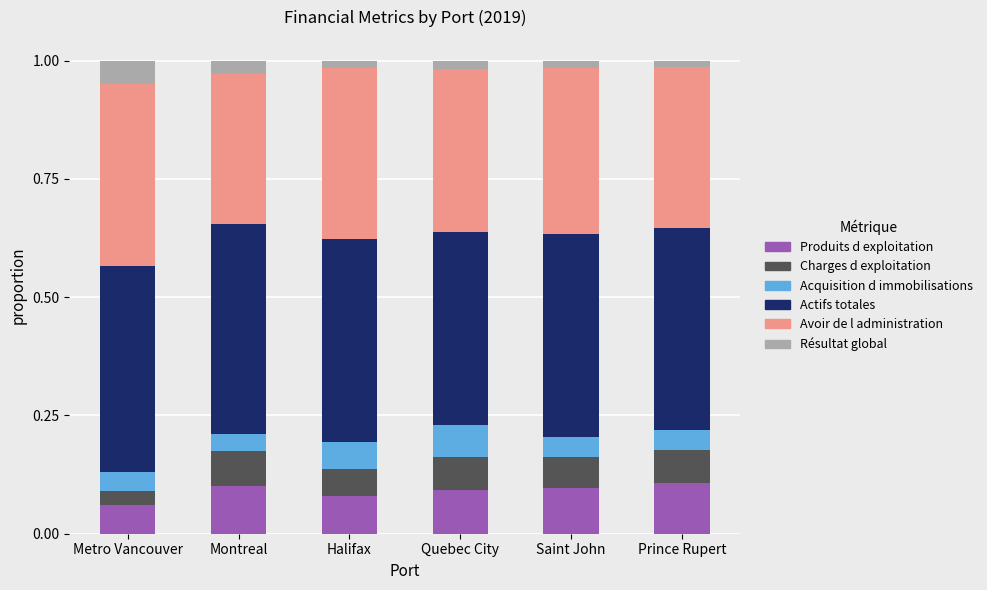

What is the total value across all series at Montreal?

1.0